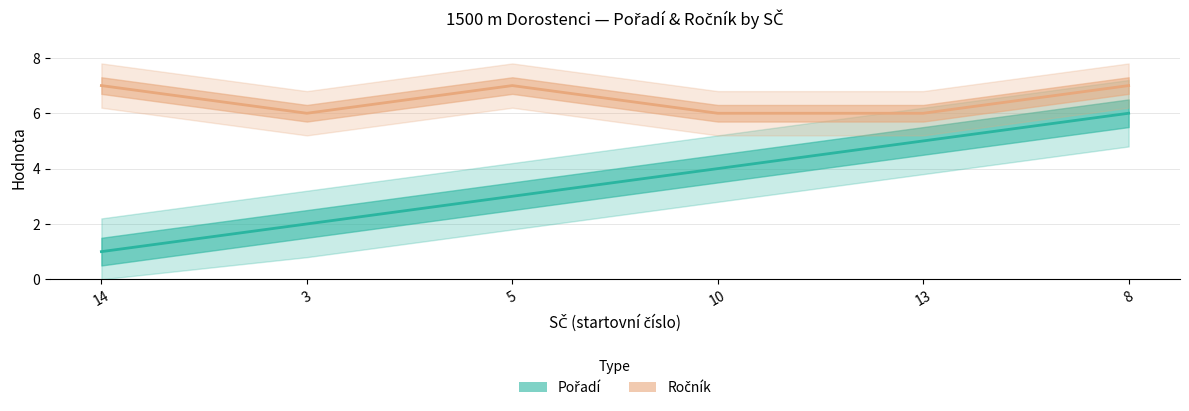

Count the Ročník (střed) values in the range 6 to 7.

6